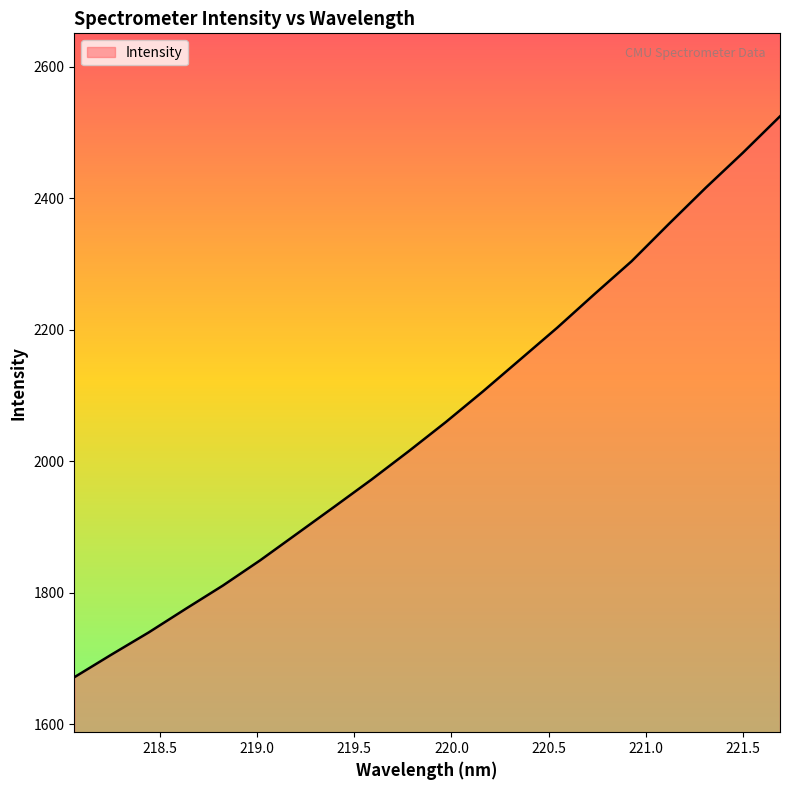

What is the difference between the maximum and minimum values?

853.3